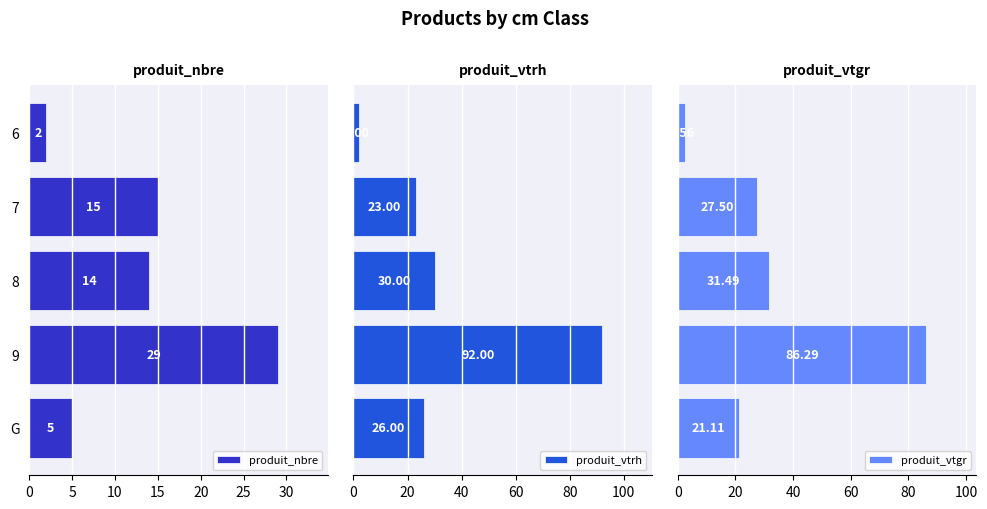

The value of produit_nbre at 8 is 24. True or false?

False